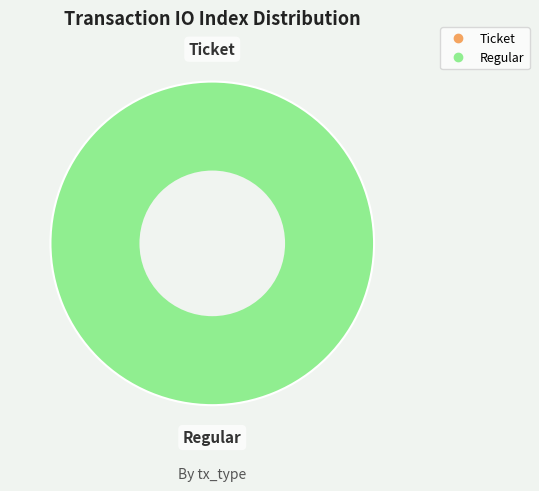

Count the number of slices in the pie.

2